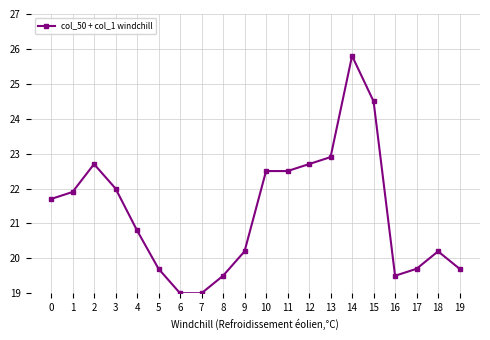

True or false: there are more than 0 points higher than both neighbors.

True